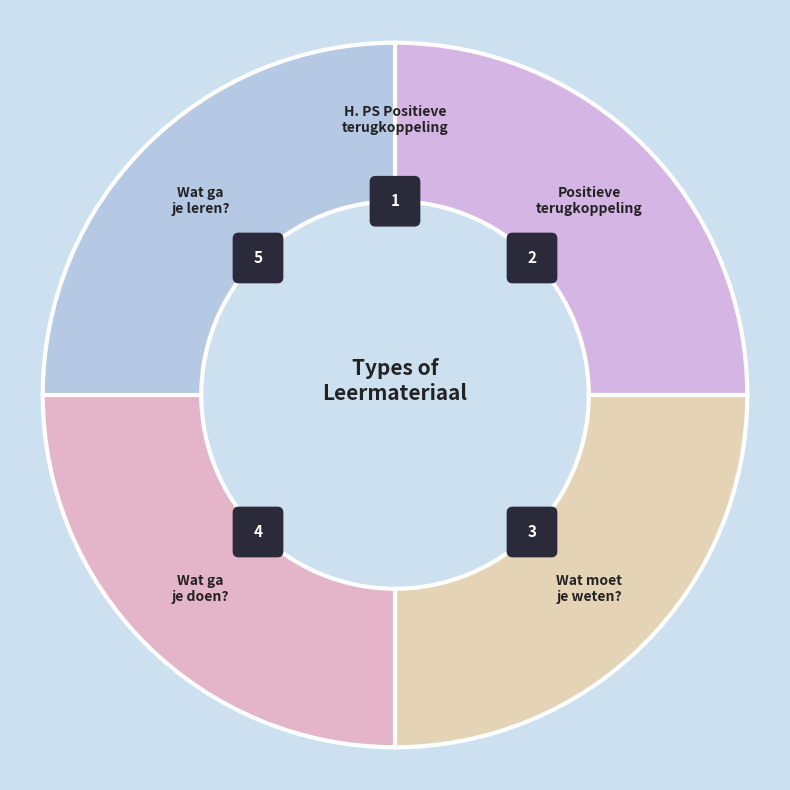

The H. PS Positieve
terugkoppeling slice represents 0% of the pie. True or false?

True